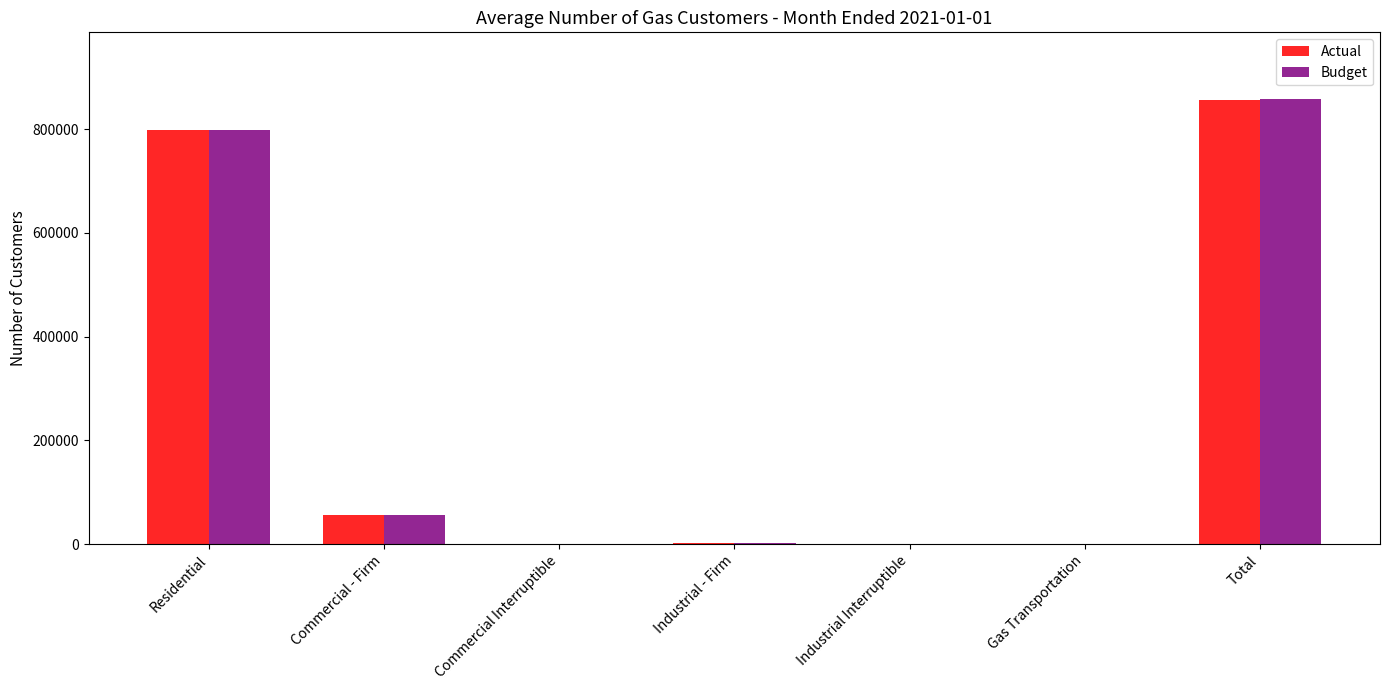

The value of Budget at Total is 857837. True or false?

True